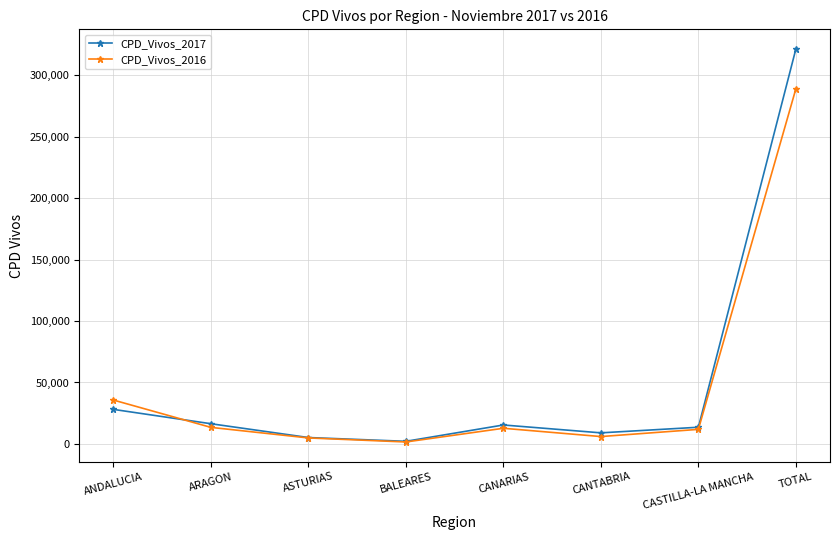

The value of CPD_Vivos_2017 at ANDALUCIA is 49721. True or false?

False